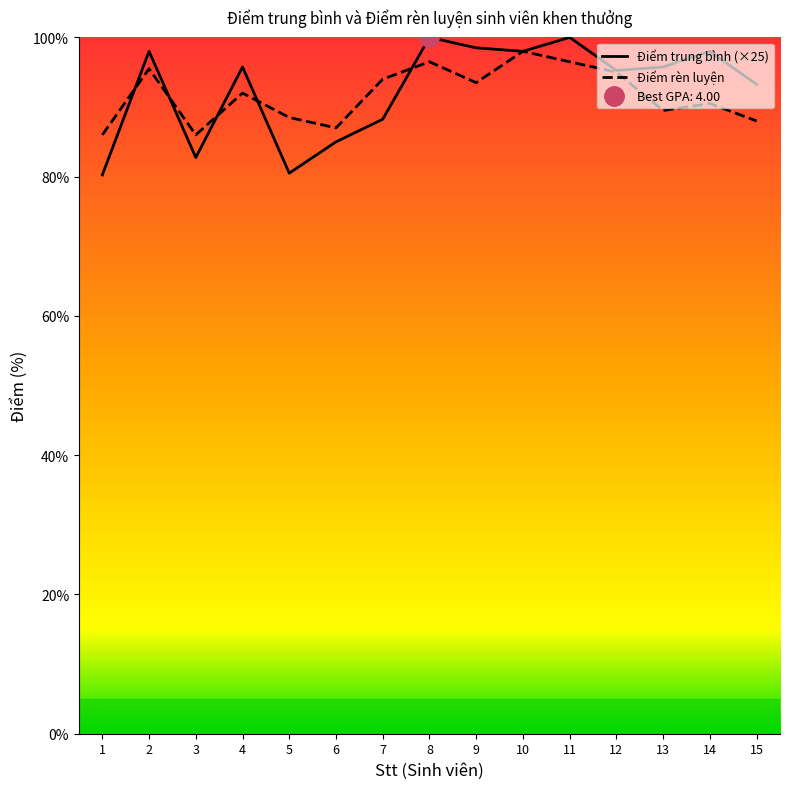

How many intersections are there between Điểm trung bình and Điểm rèn luyện?

5